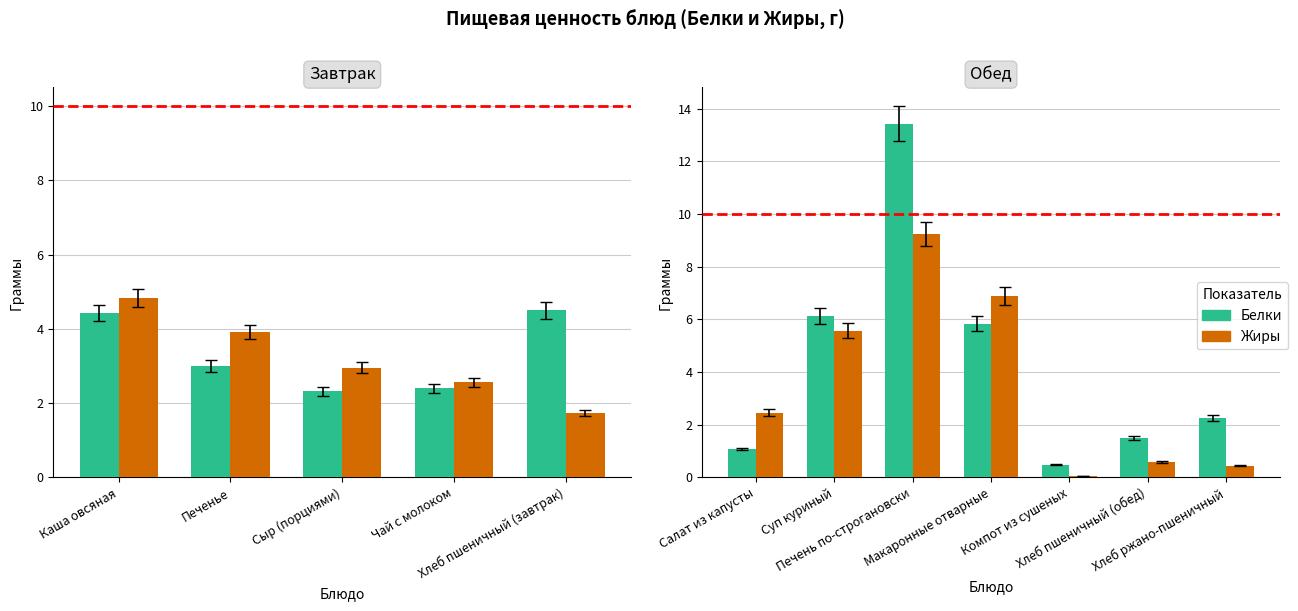

Is the value of Жиры at Хлеб ржано-пшеничный greater than the value of Белки at Компот из сушеных?

No